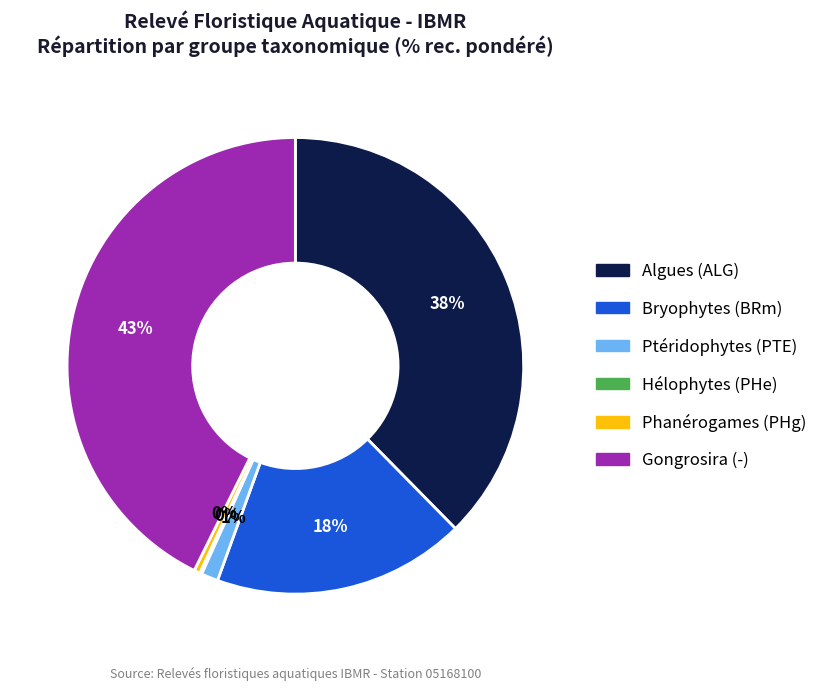

Does any single category account for the majority?

No